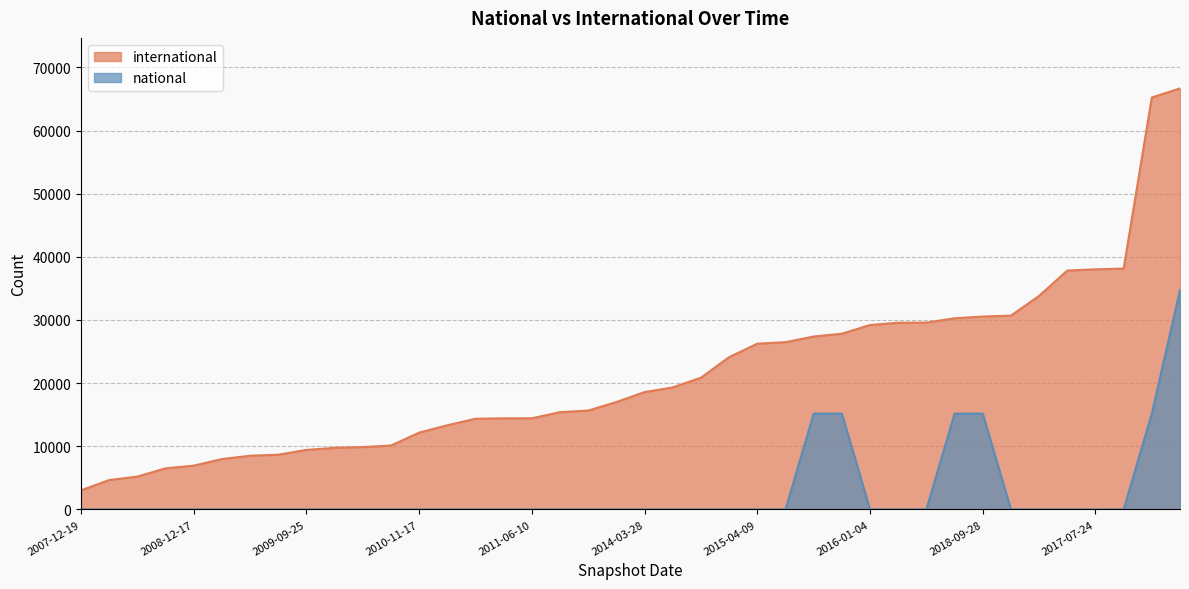

What value does the international series have at 2011-02-21?

13330